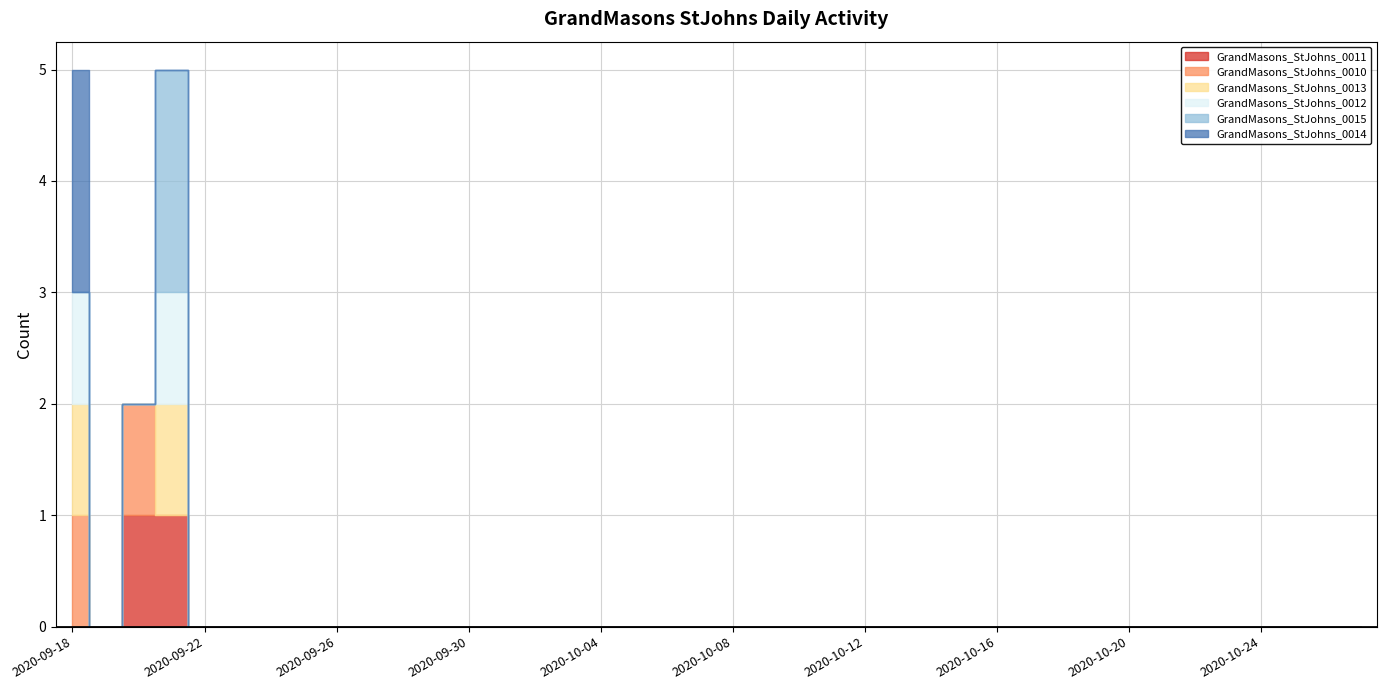

How many lines are shown in the chart?

6